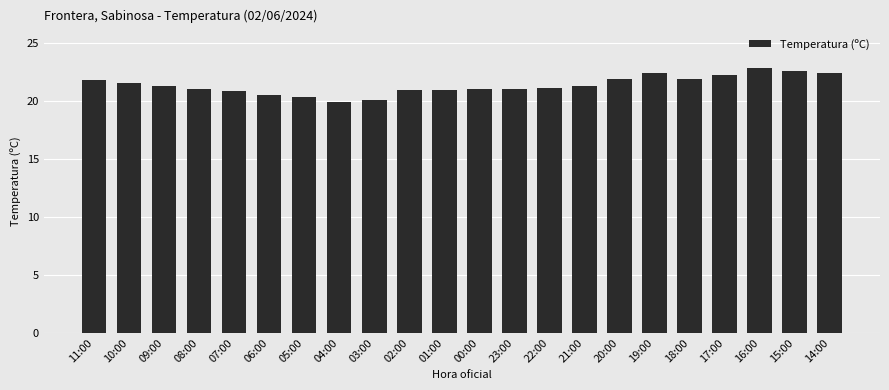

What is the greatest value displayed?

22.8